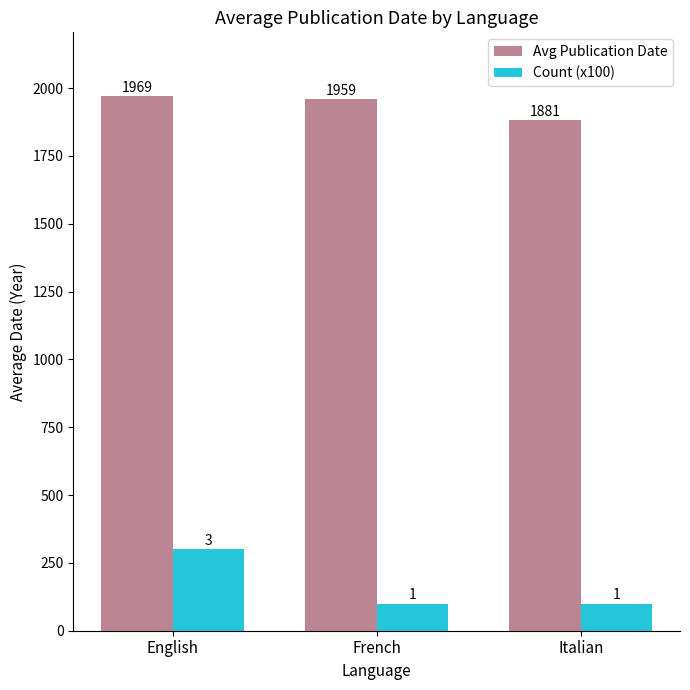

What is the difference between the highest and lowest values at Italian?

1781